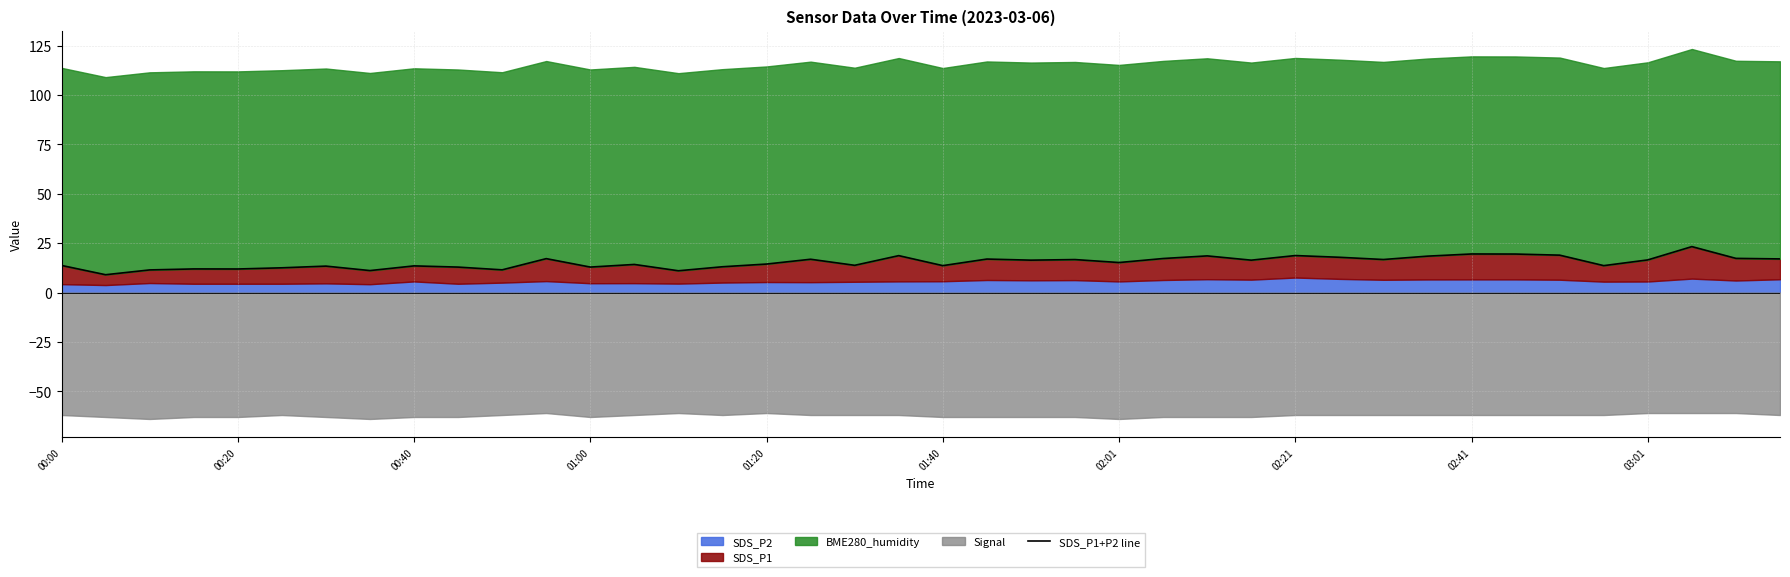

Reading right to left, what are all the values shown in this chart?

17.0	17.3	23.2	16.5	13.6	18.9	19.5	19.5	18.4	16.7	17.8	18.7	16.4	18.5	17.2	15.2	16.7	16.4	16.9	13.6	18.7	13.8	16.8	14.4	13.0	11.0	14.2	12.9	17.1	11.5	12.9	13.5	11.1	13.4	12.5	11.9	11.9	11.4	9.0	13.7